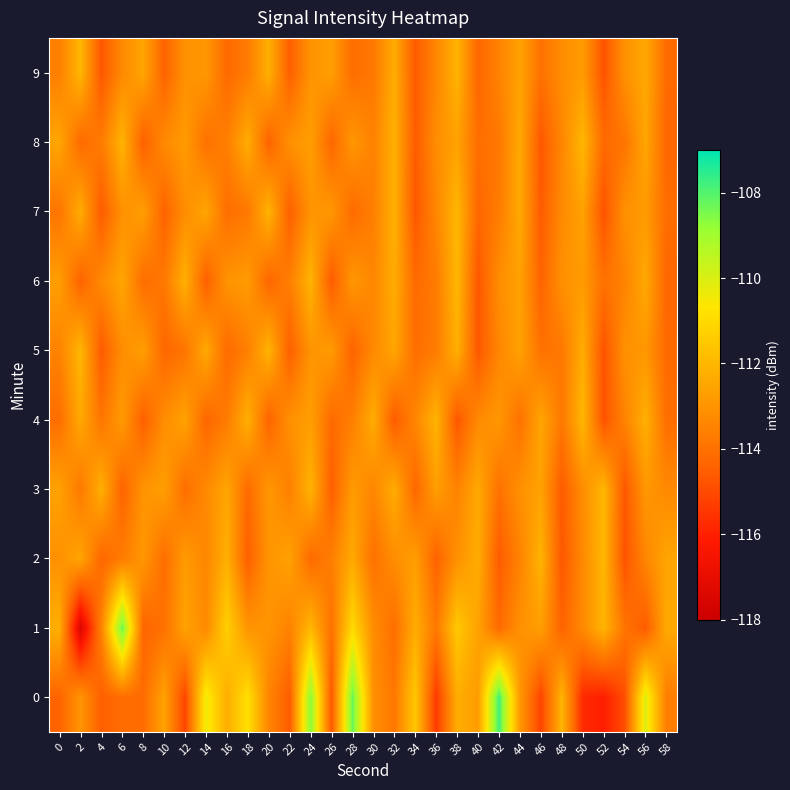

At 48, list the series in order from largest to smallest.

0, 6, 9, 7, 8, 4, 5, 1, 3, 2